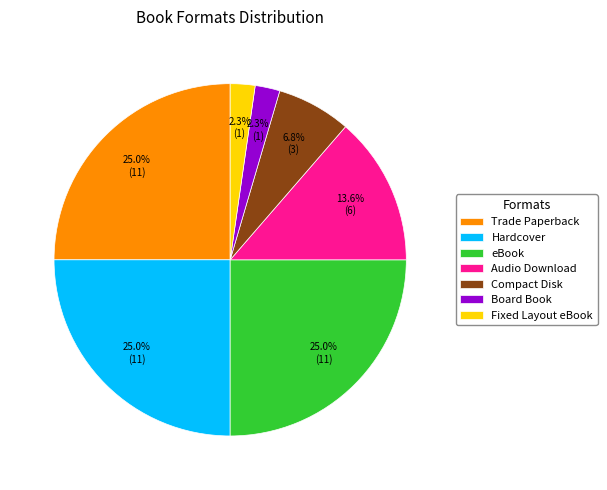

Does any single category account for the majority?

No